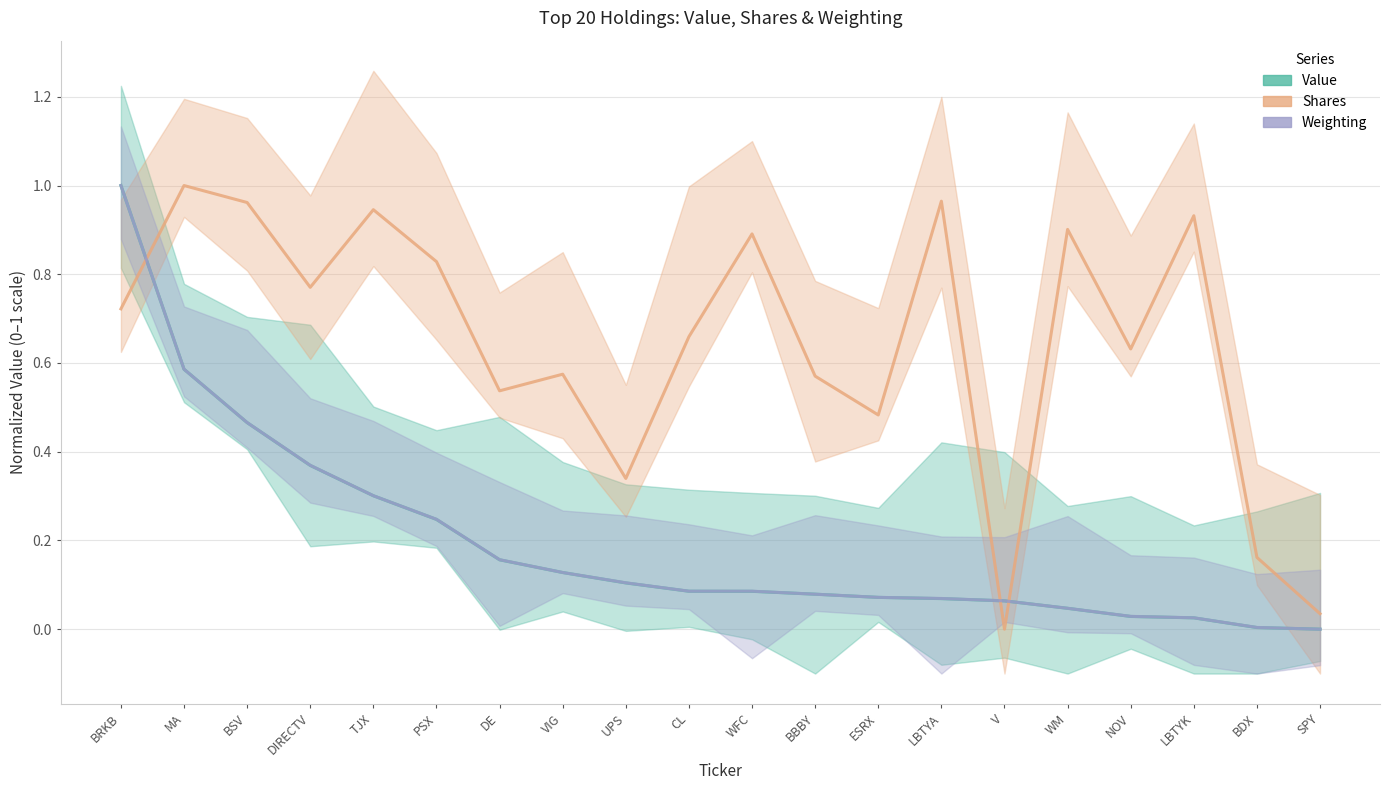

True or false: Shares (normalized) has more than 2 interior local peaks.

True